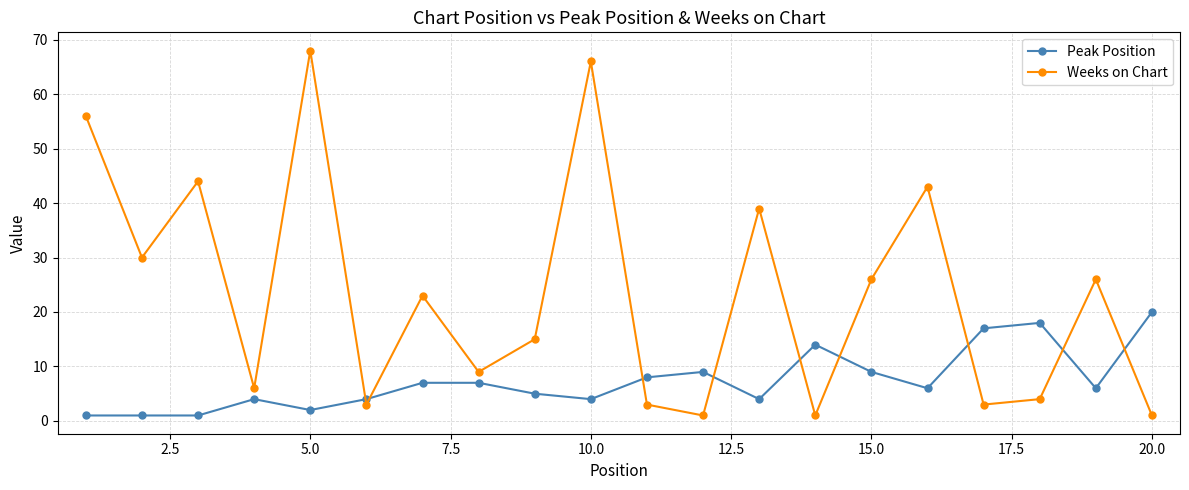

In Weeks on Chart, how many points are higher than both neighbors (excluding endpoints)?

7